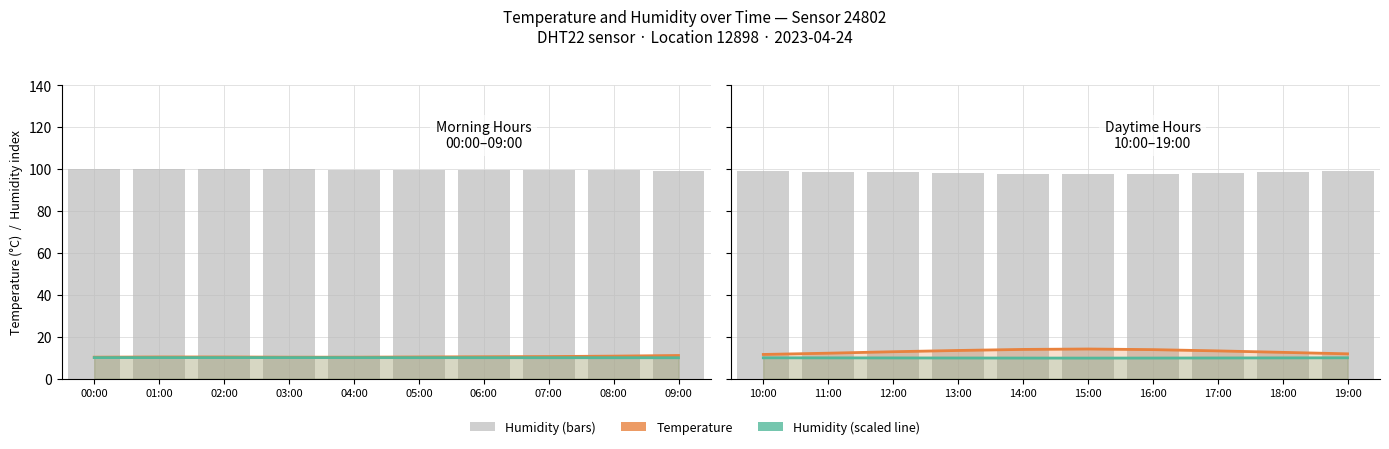

Rank the series by their maximum value, from lowest to highest.

humidity (scaled), temperature, humidity (bars)